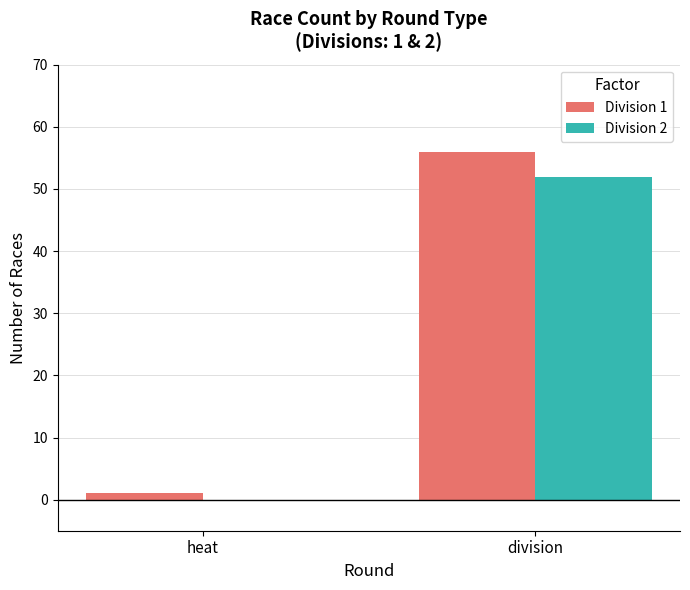

At which category is the sum across all series the highest?

division